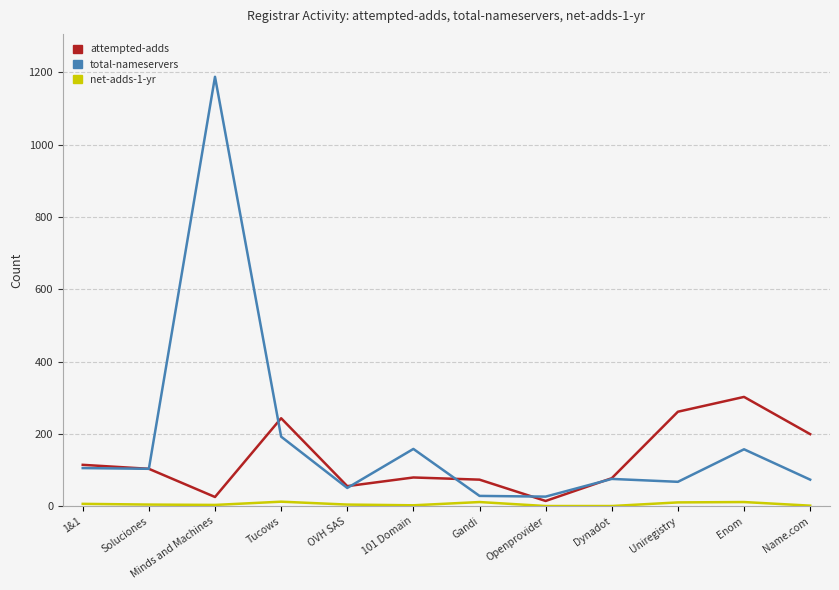

What is the sum of all attempted-adds values?

1545